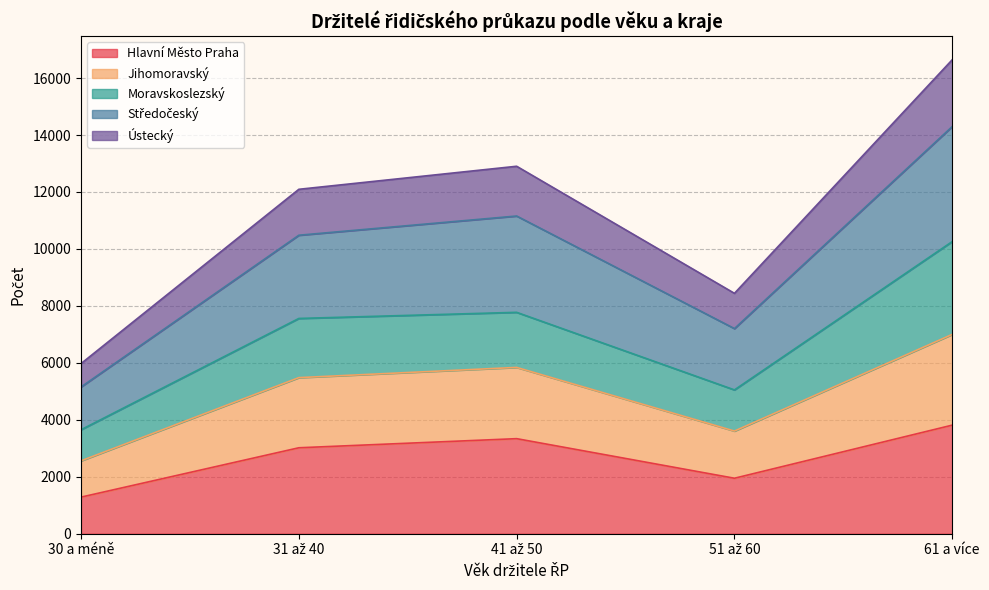

At which category is the sum across all series the highest?

61 a více